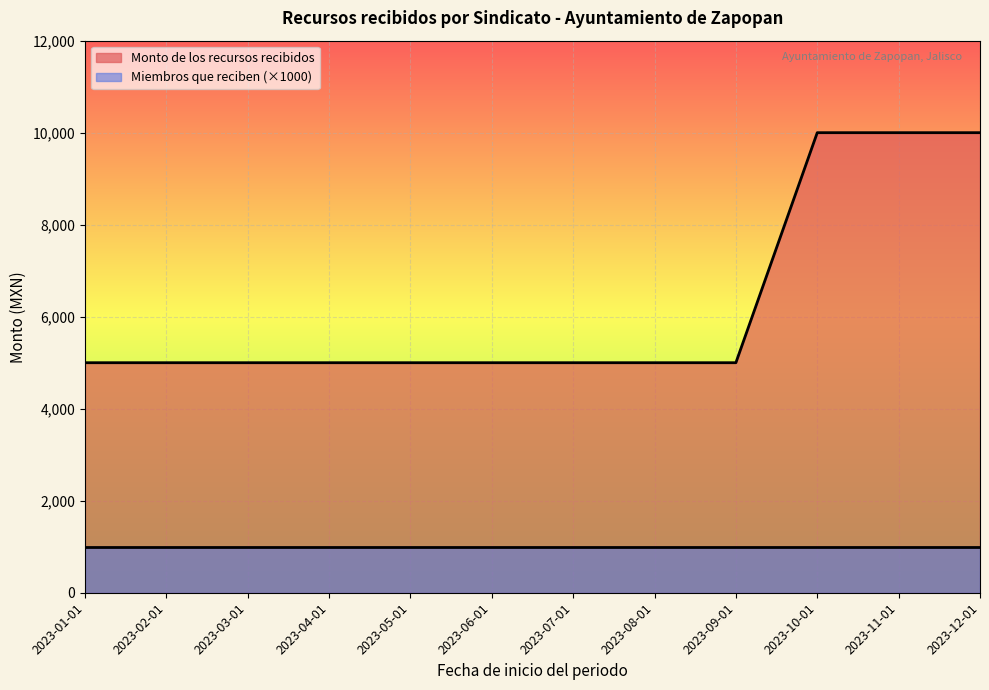

True or false: Monto de los recursos recibidos and Miembros que reciben (×1000) cross at least once.

False